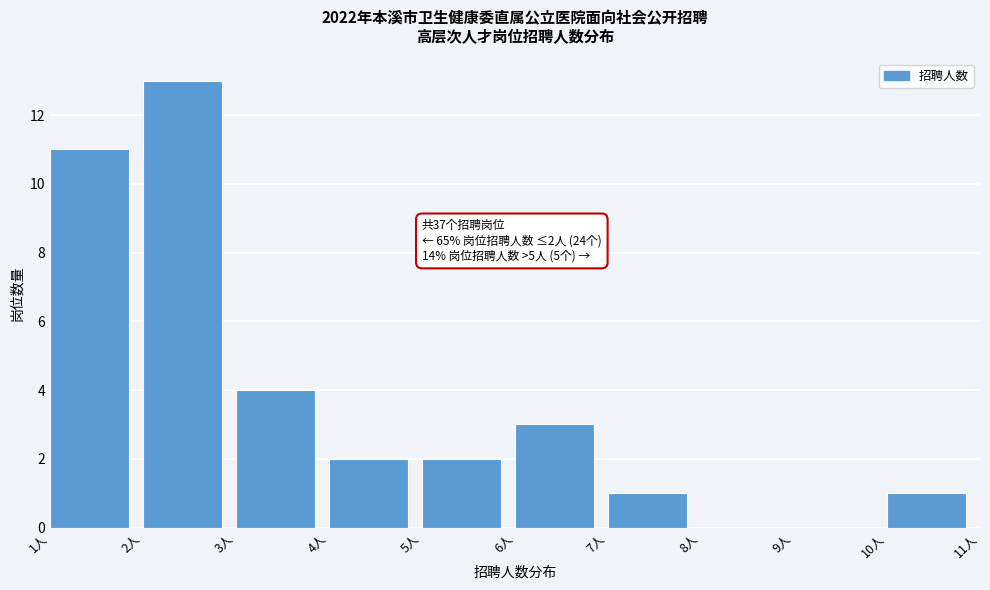

Over which range of the x-axis is the bar tallest?

2 to 3